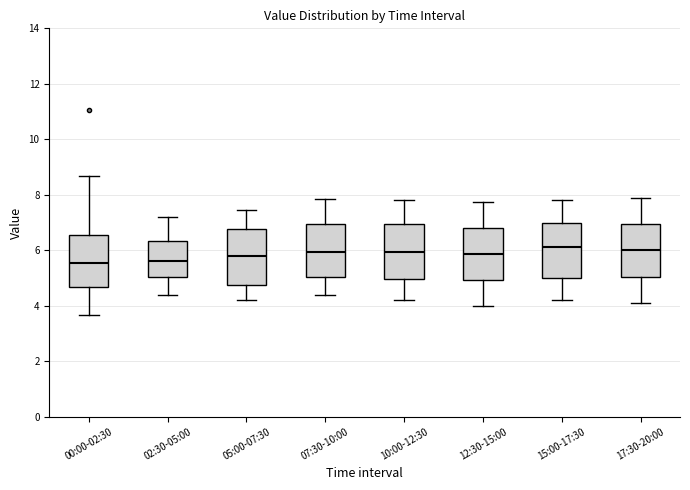

Where does the upper whisker of the box for 10:00-12:30 end on the y-axis? The values are not printed on the chart, so give them approximately, as read against the axis.

7.8